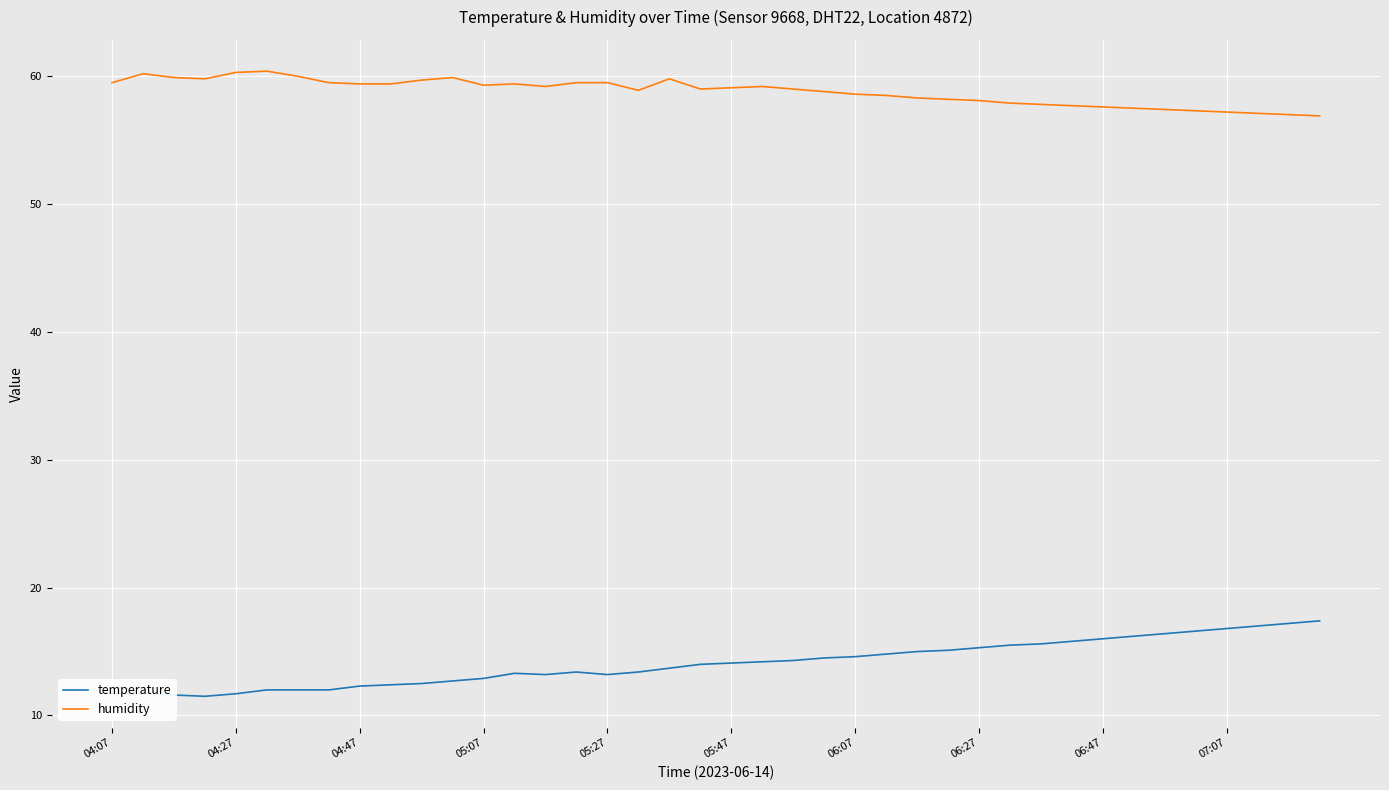

List the series in order of their peak value, highest first.

humidity, temperature